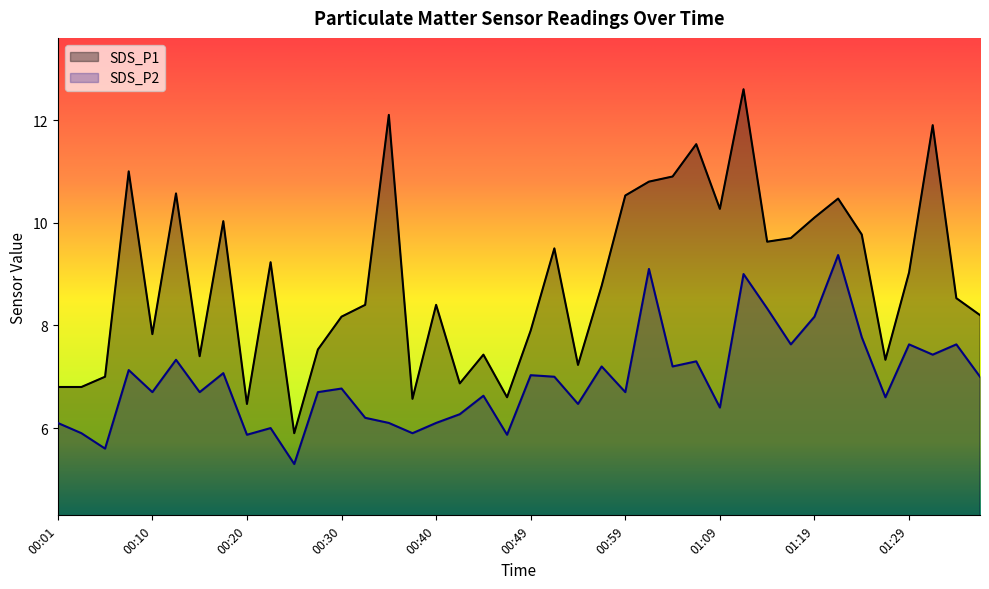

True or false: SDS_P2 has a value of 1.7 at 00:47.

False